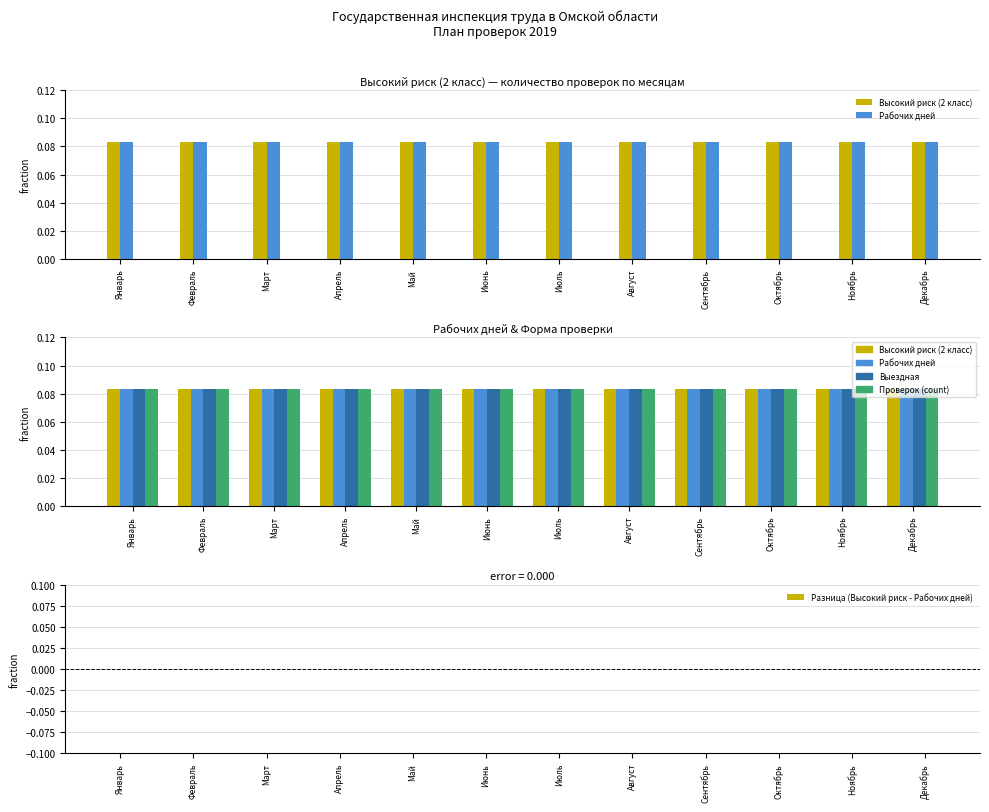

What is the maximum value shown in the chart?

0.1